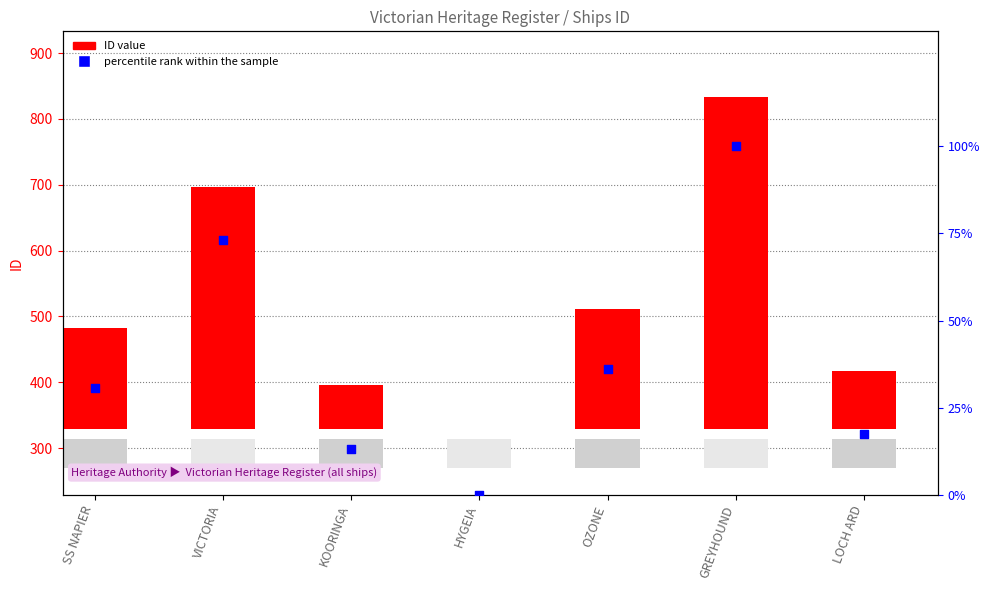

Is the value of ID at KOORINGA greater than the value of percentile rank within the sample at HYGEIA?

Yes